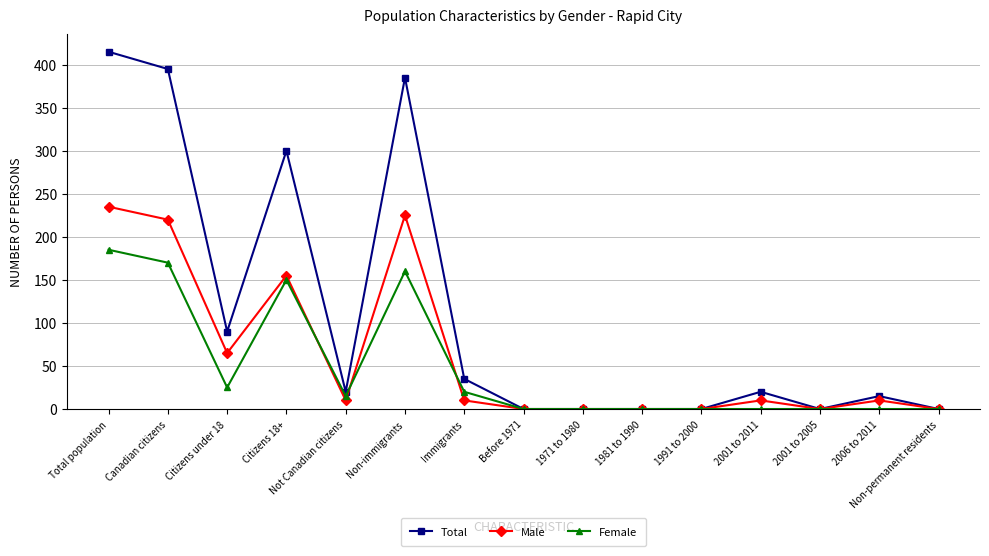

At which category does the chart reach its peak across all series?

Total population